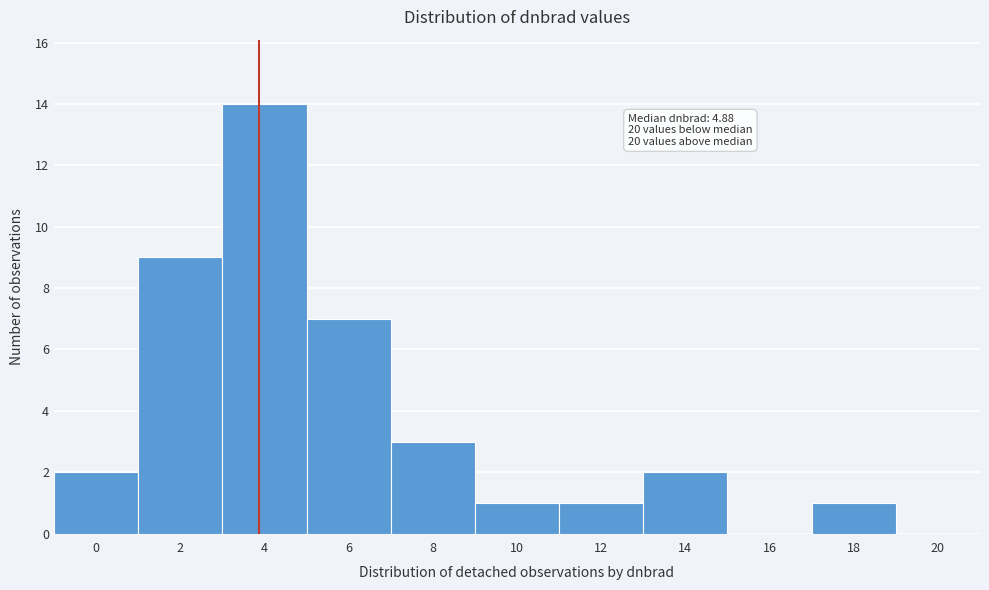

Reading right to left, extract all data points from this chart.

20=0	18=1	16=0	14=2	12=1	10=1	8=3	6=7	4=14	2=9	0=2